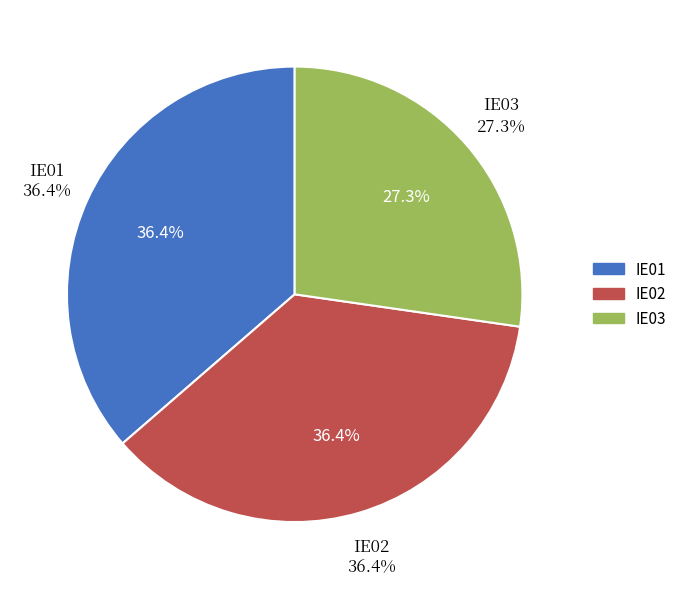

What percentage do IE01 and IE03 together represent?

63.6%